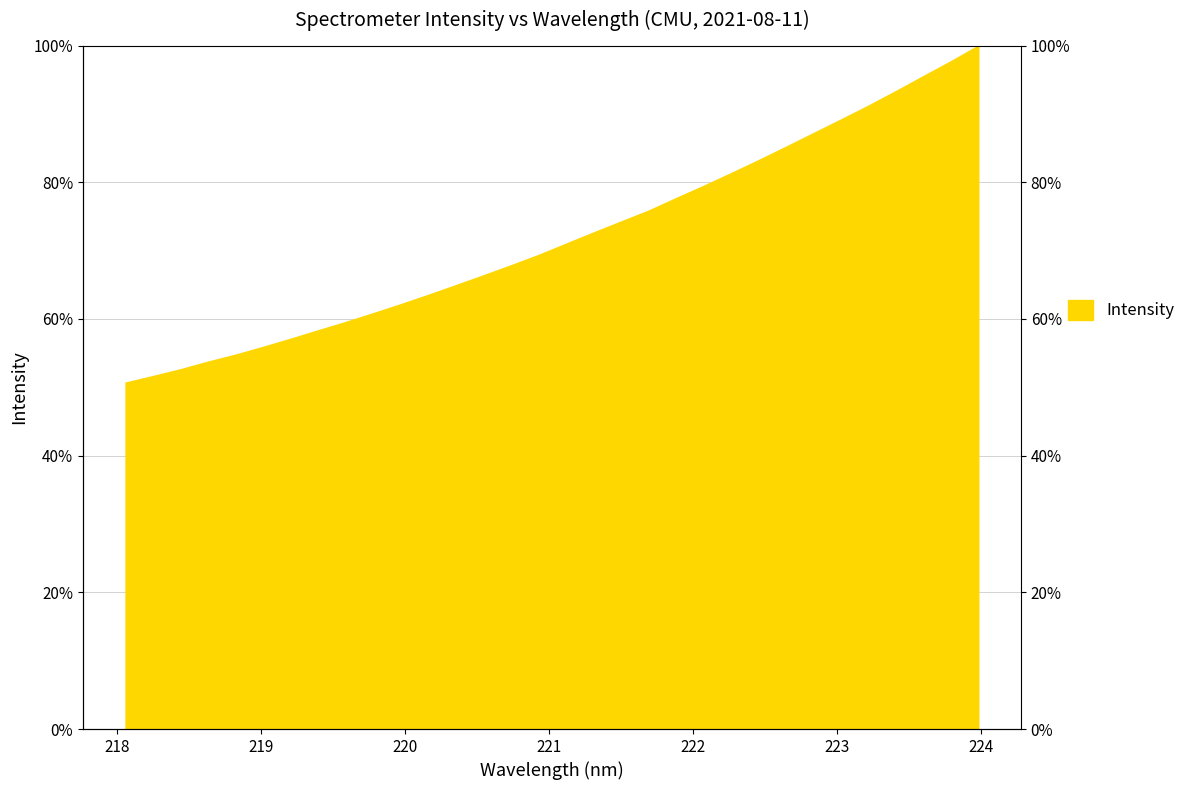

Does the chart display data point markers on the line(s)?

No